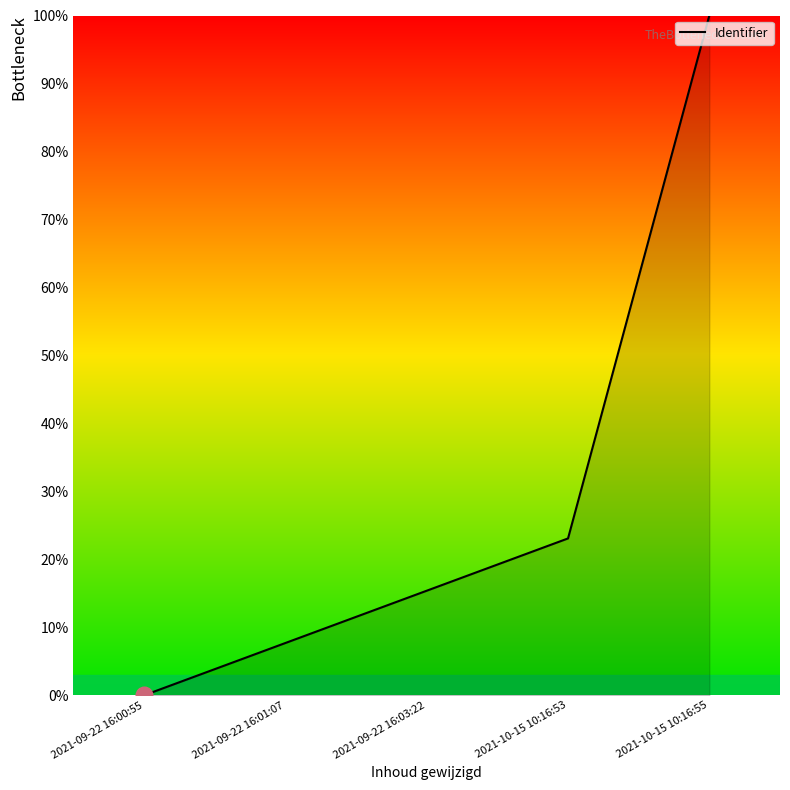

Reading left to right, what are all the values shown in this chart?

2021-09-22 16:00:55=0.0	2021-09-22 16:01:07=7.7	2021-09-22 16:03:22=15.4	2021-10-15 10:16:53=23.1	2021-10-15 10:16:55=100.0